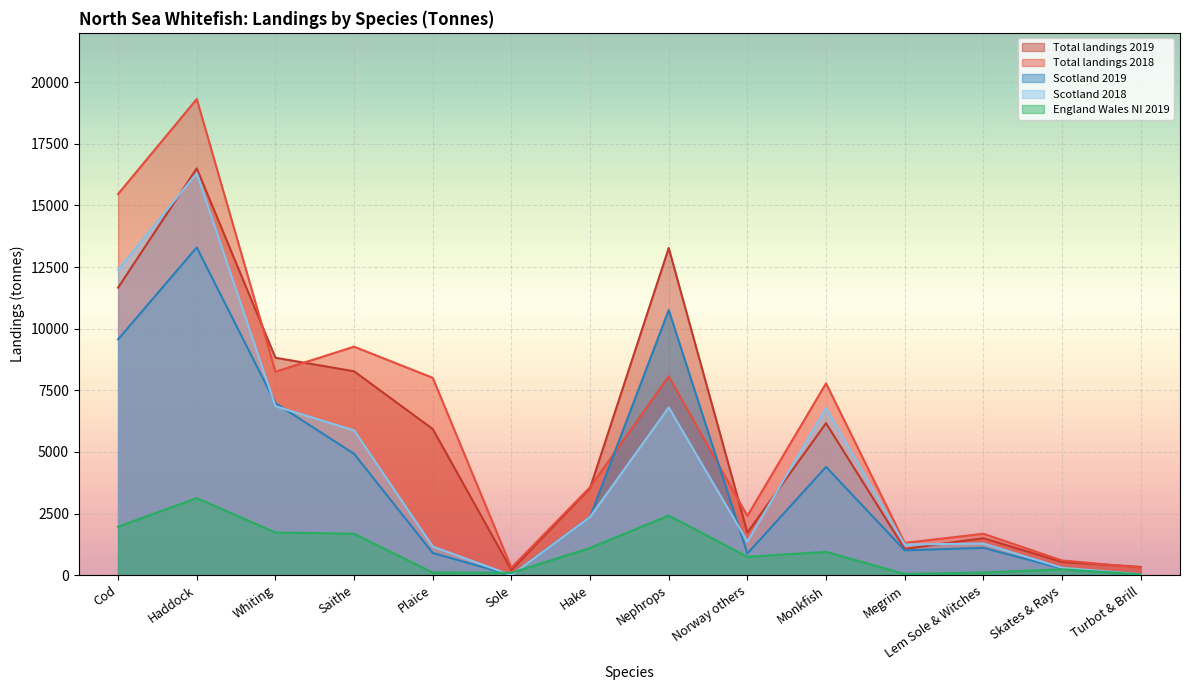

List the series in order of their peak value, lowest first.

England Wales NI 2019, Scotland 2019, Scotland 2018, Total landings 2019, Total landings 2018